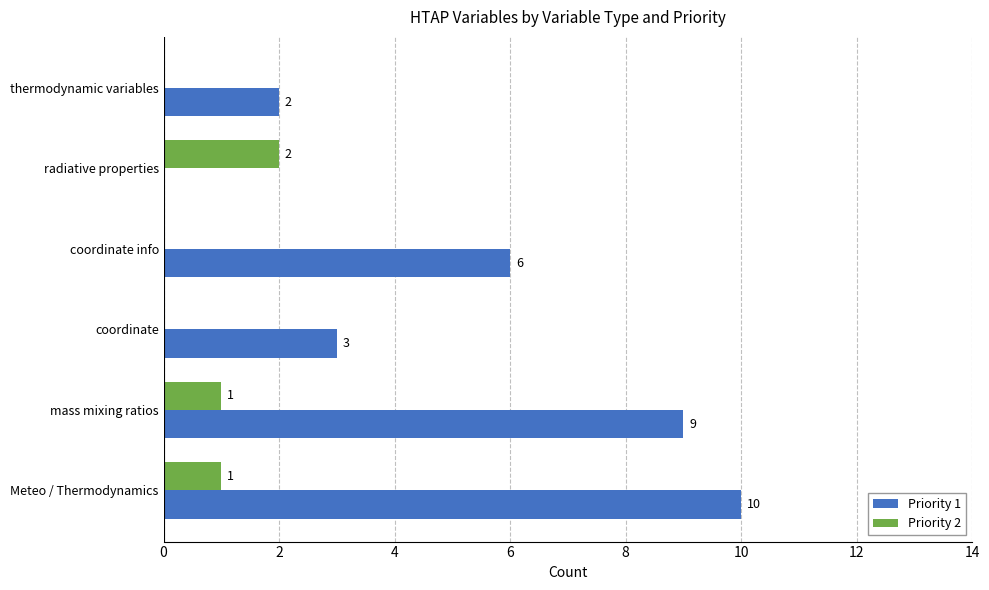

Count the Priority 2 values in the range 0 to 1.

5